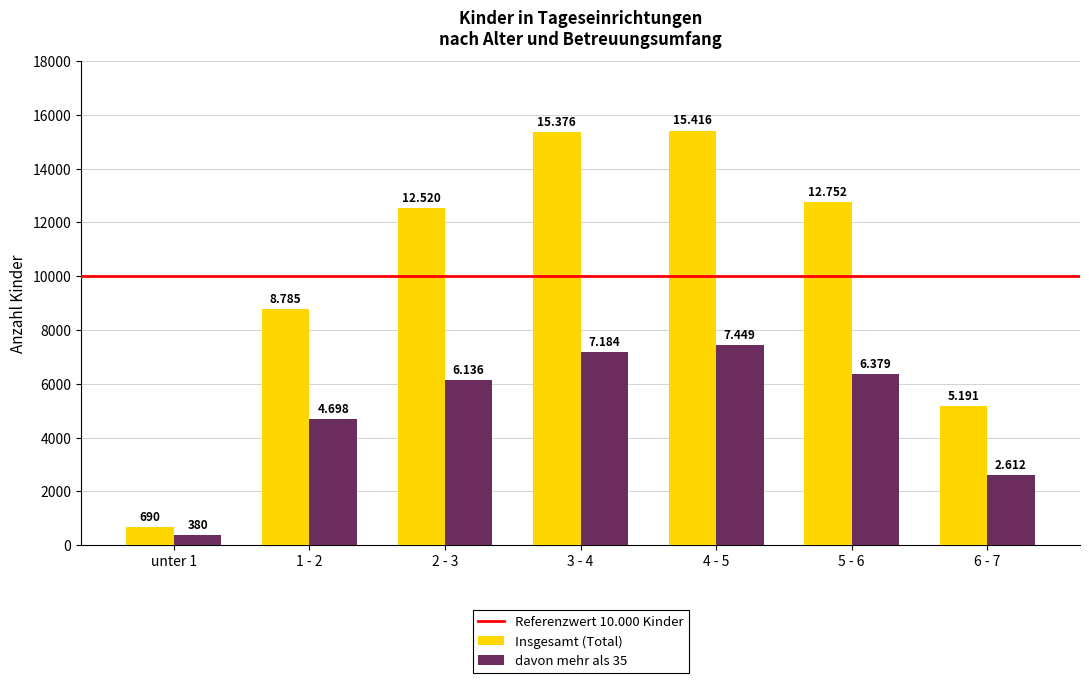

What is the sum of the davon mehr als 35 values at 6 - 7 and 5 - 6?

8991